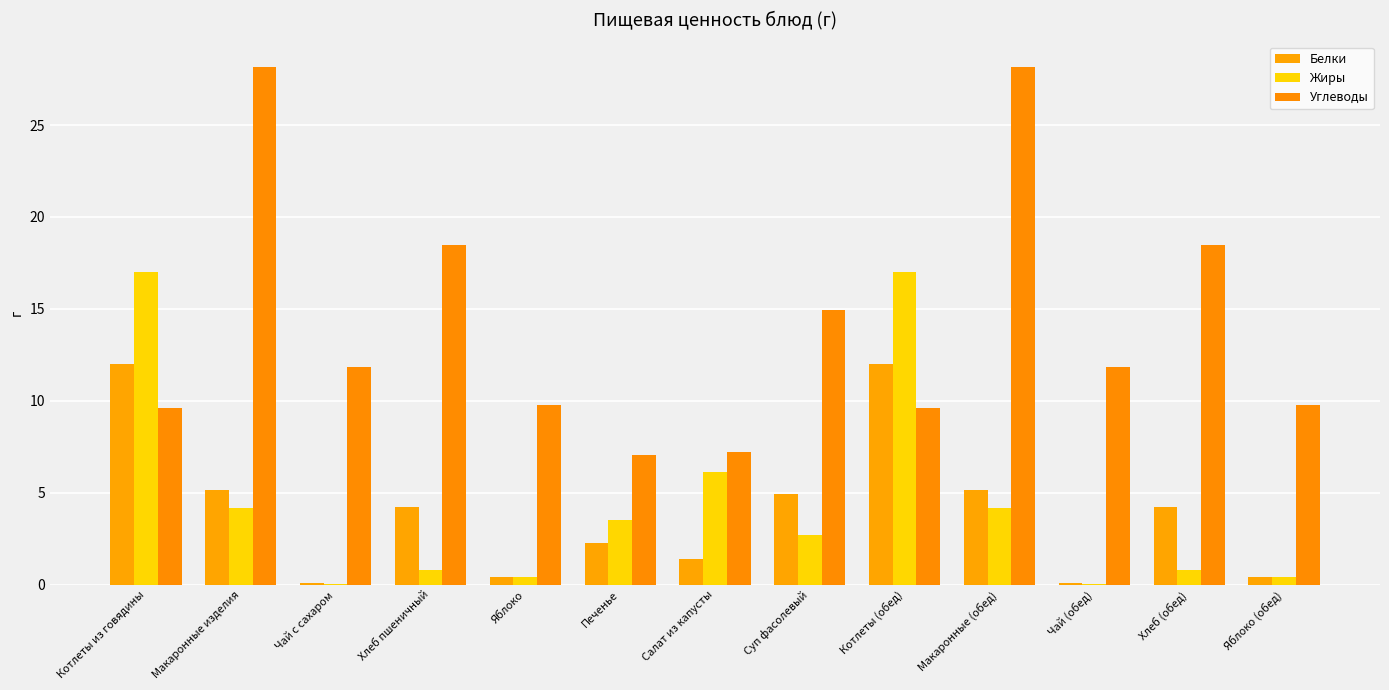

Which series has the largest range (max minus min)?

Углеводы